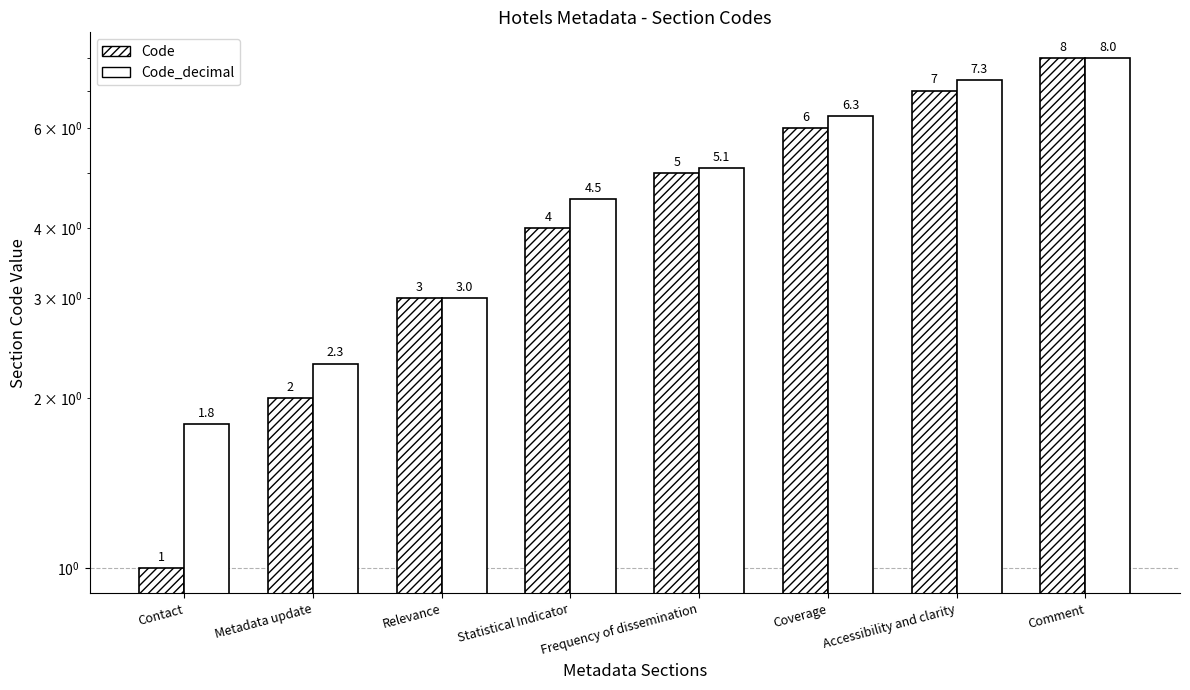

Reading left to right, what are all the values shown in this chart?

Code: Contact=1.0	Metadata update=2.0	Relevance=3.0	Statistical Indicator=4.0	Frequency of dissemination=5.0	Coverage=6.0	Accessibility and clarity=7.0	Comment=8.0
Code_decimal: Contact=1.8	Metadata update=2.3	Relevance=3.0	Statistical Indicator=4.5	Frequency of dissemination=5.1	Coverage=6.3	Accessibility and clarity=7.3	Comment=8.0